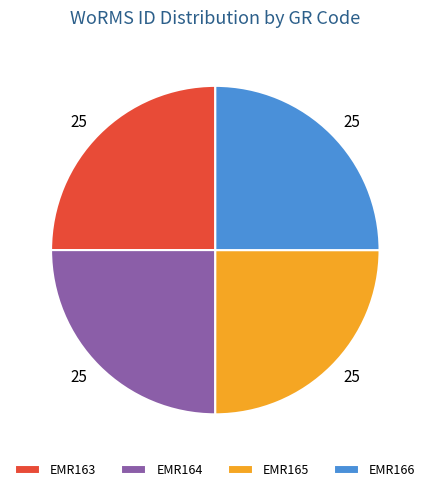

What is the ratio of the value at EMR163 to the value at EMR165?

1.0